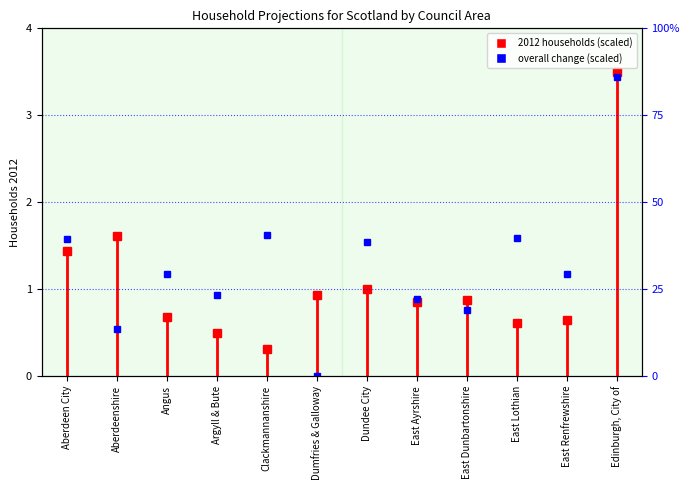

How many values are above zero?

11